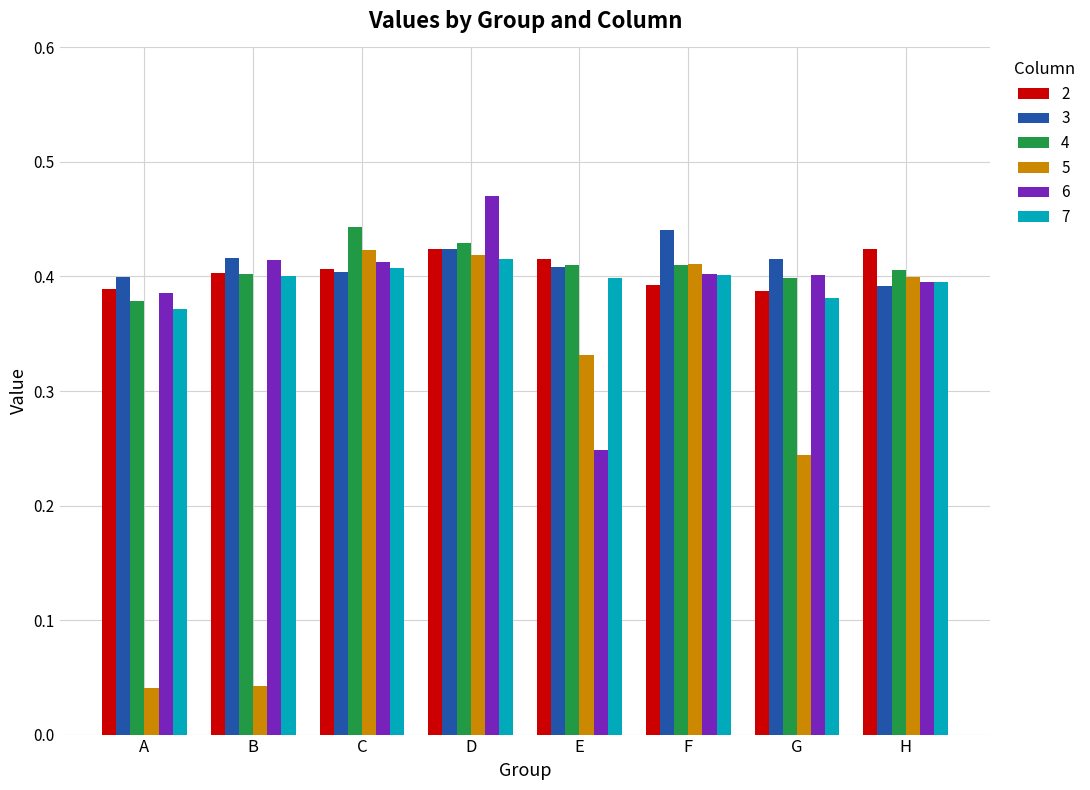

The value of 5 at H is 0.4. True or false?

True